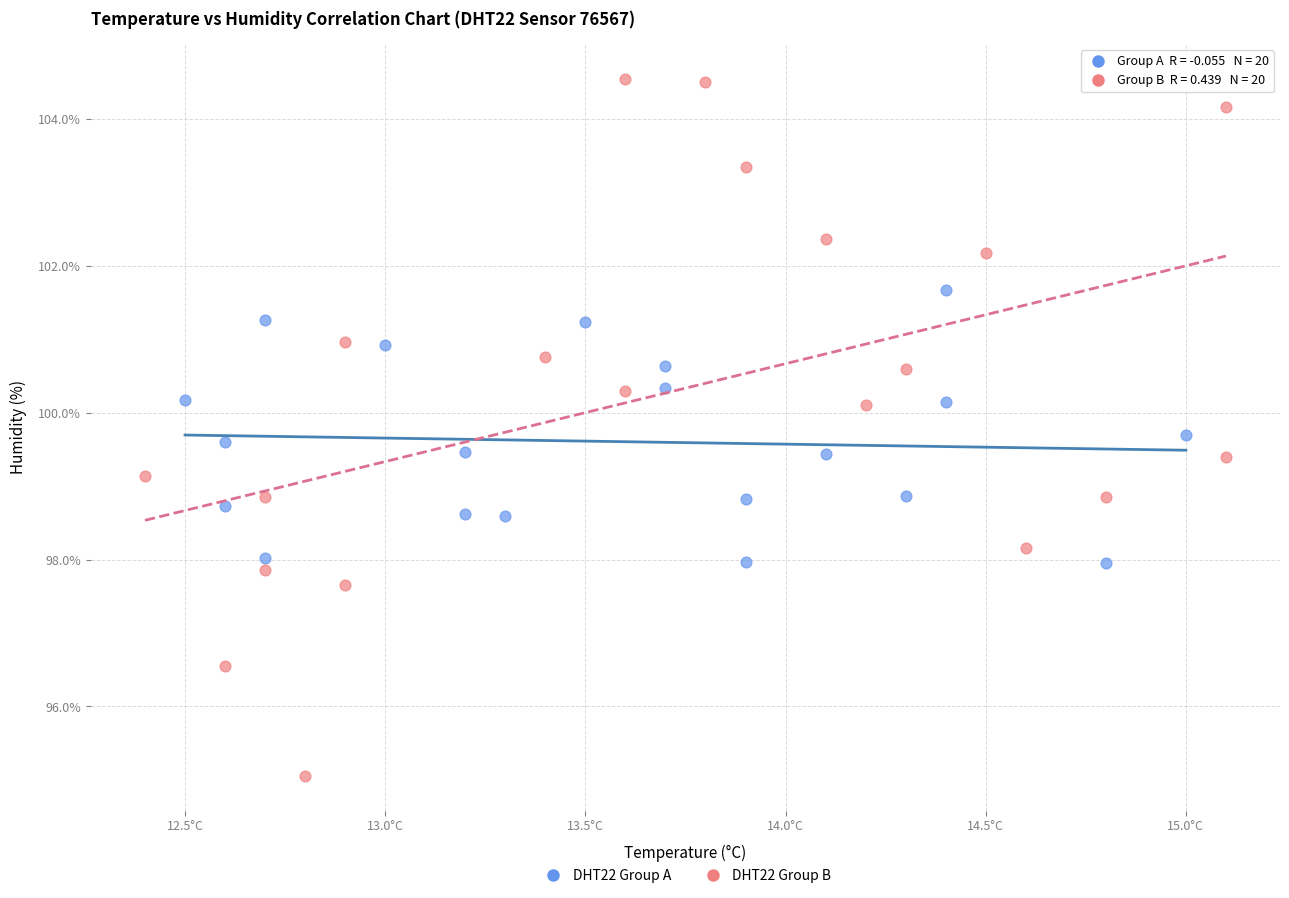

Which series contains the highest Y value?

DHT22 Group B